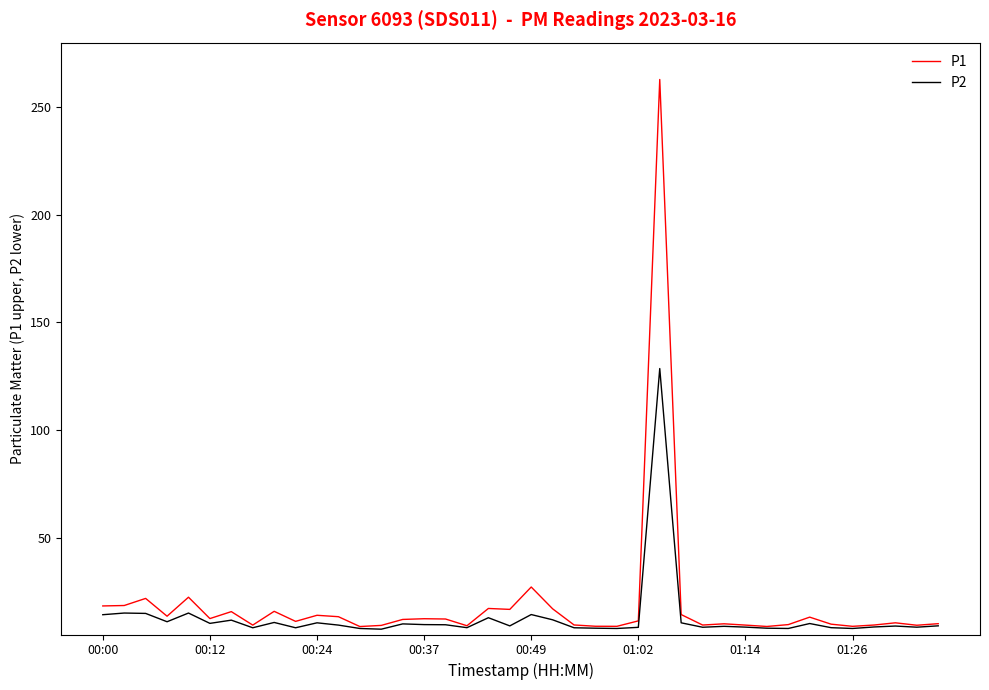

What is the smallest value displayed?

7.5